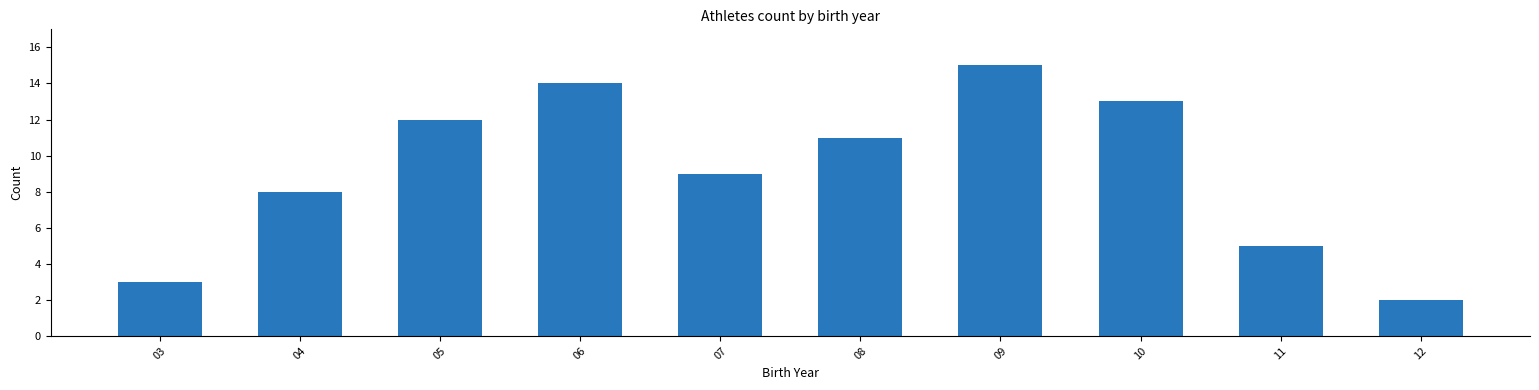

Reading left to right, transcribe all the data shown in this chart.

03=3	04=8	05=12	06=14	07=9	08=11	09=15	10=13	11=5	12=2